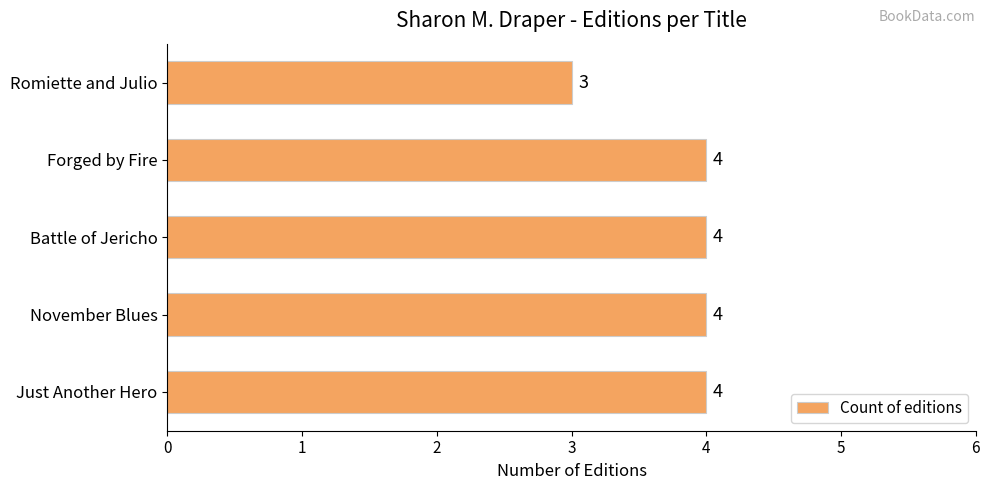

Approximately how many times larger is the value at November Blues compared to Forged by Fire?

1.0